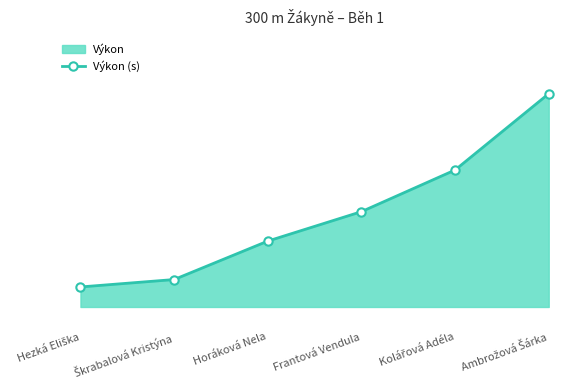

What is the difference between the maximum and second lowest values?

9.3